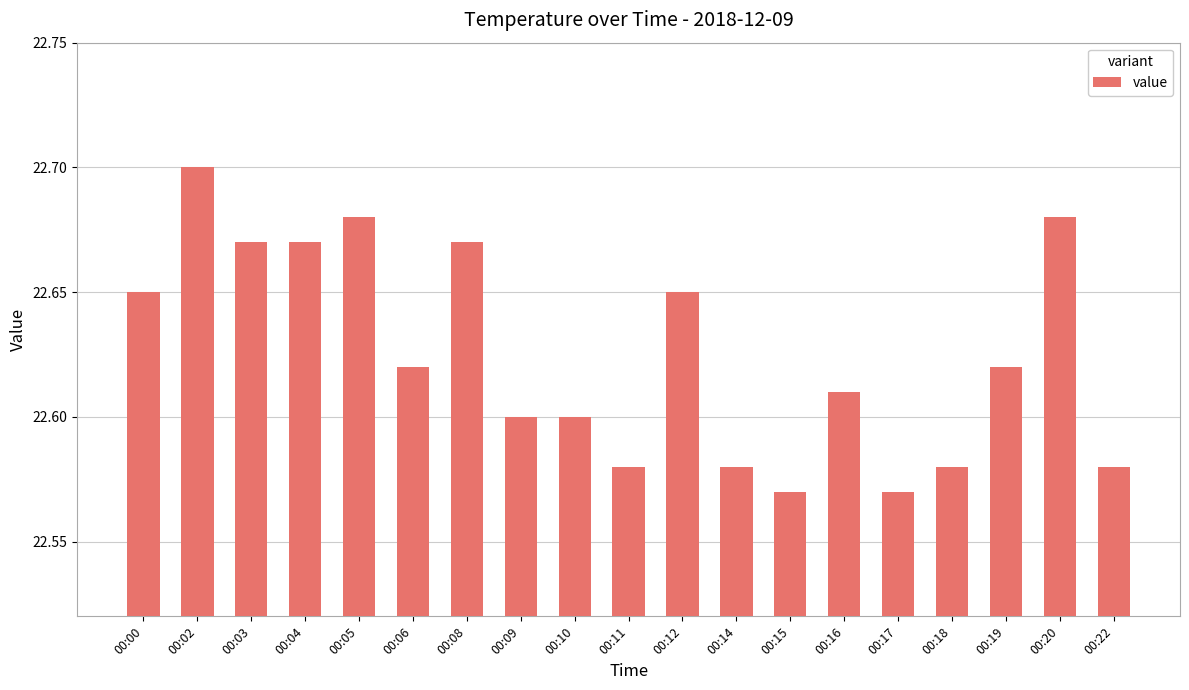

What is the difference between the second highest and minimum values?

0.1